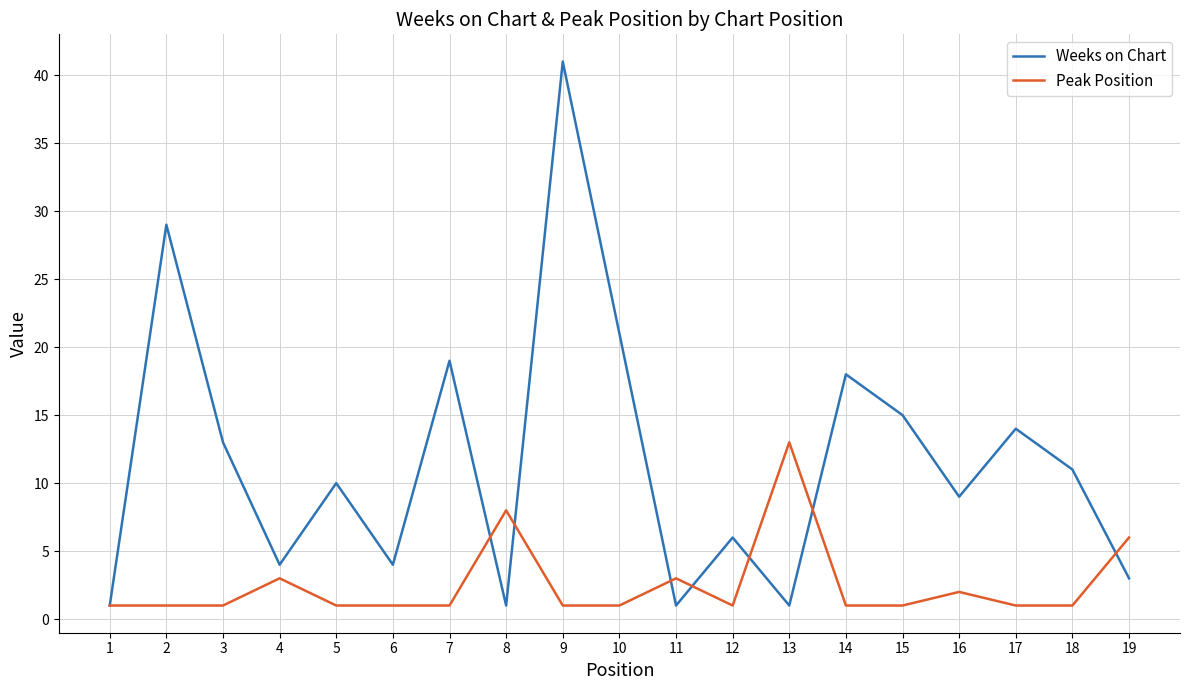

List the series in order of their overall mean, highest first.

Weeks on Chart, Peak Position